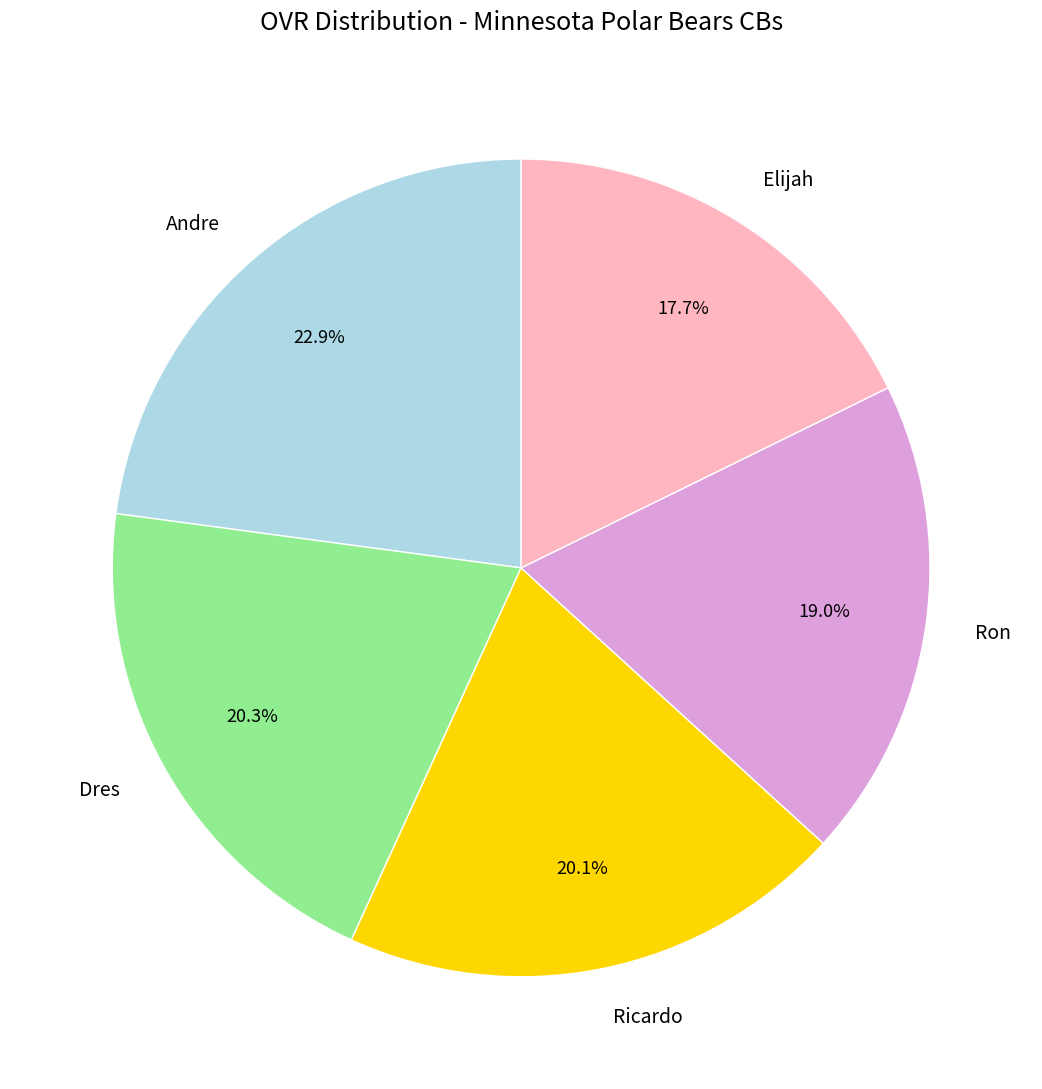

Combined, do Dres and Elijah account for over 50%?

No